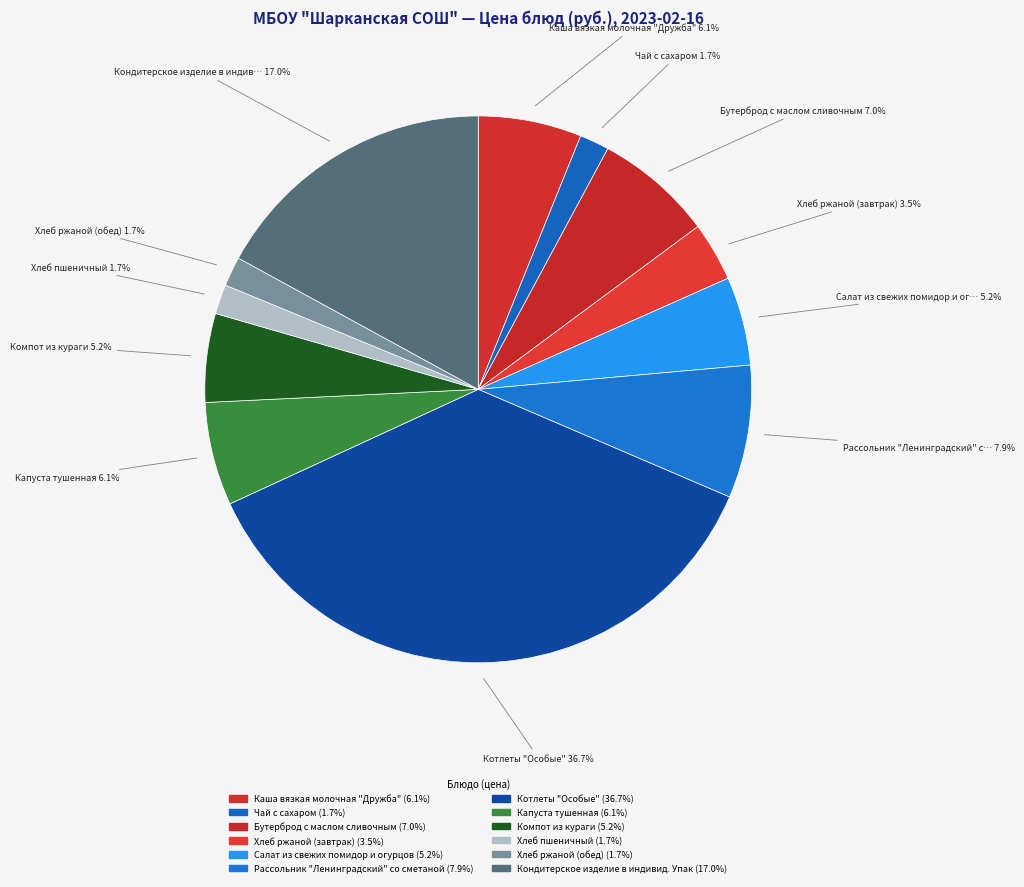

How many slices are in this pie chart?

12